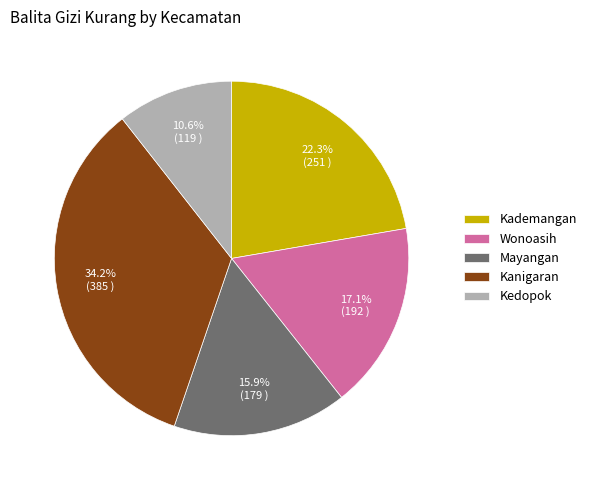

What percentage is NOT represented by Kademangan?

77.7%